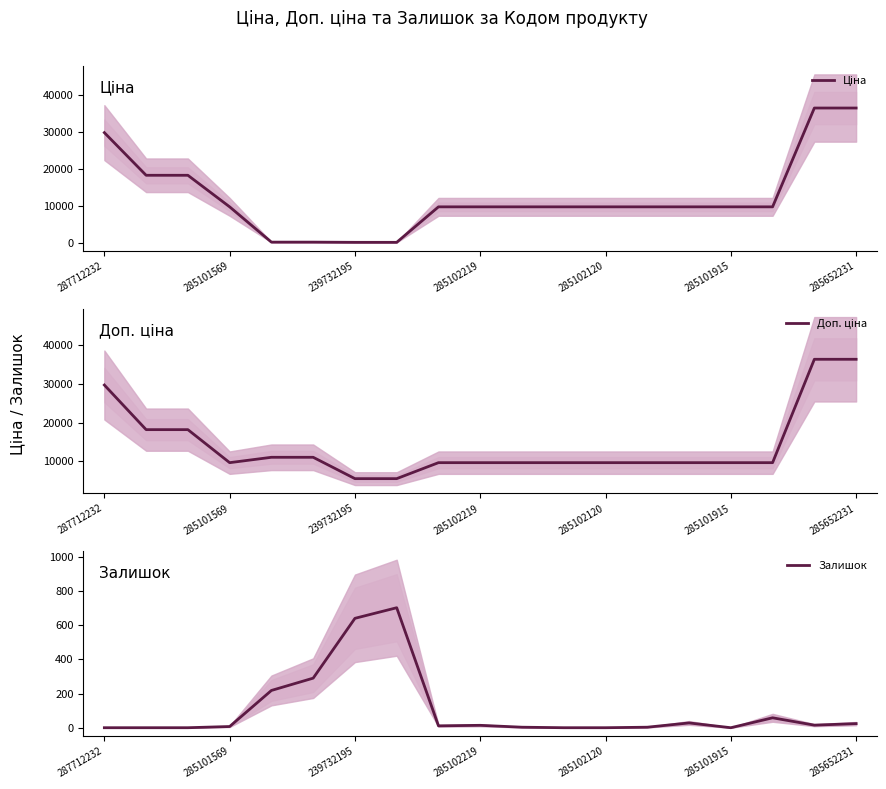

What are all the series names shown in the legend?

Ціна, Доп. ціна, Залишок